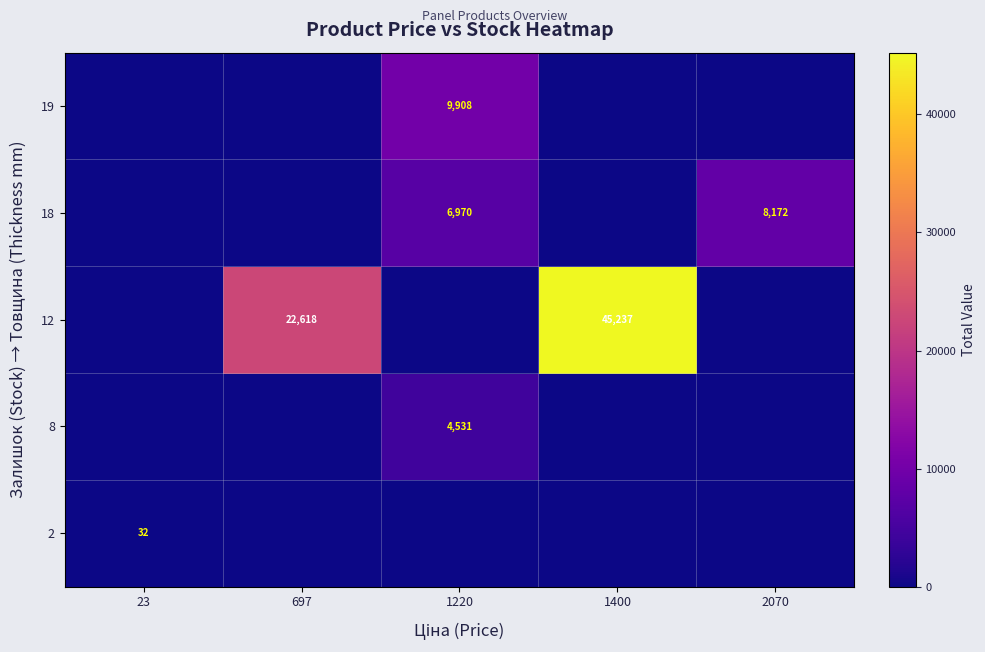

How many categories are shown in the chart?

5